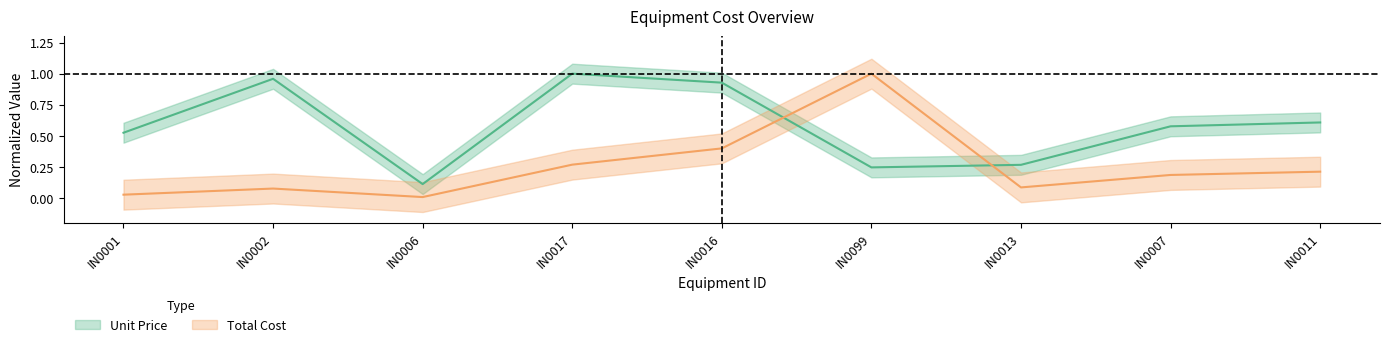

At which category does Unit Price reach its first local valley?

IN0006